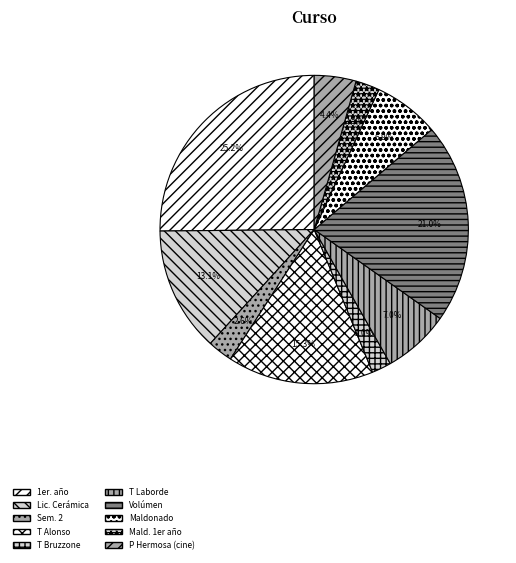

To the nearest percent, what percentage of the pie is T Laborde?

7%